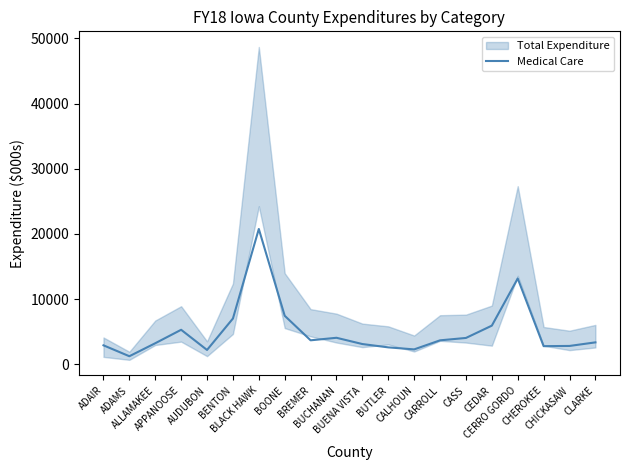

What position from the right is BUENA VISTA?

10